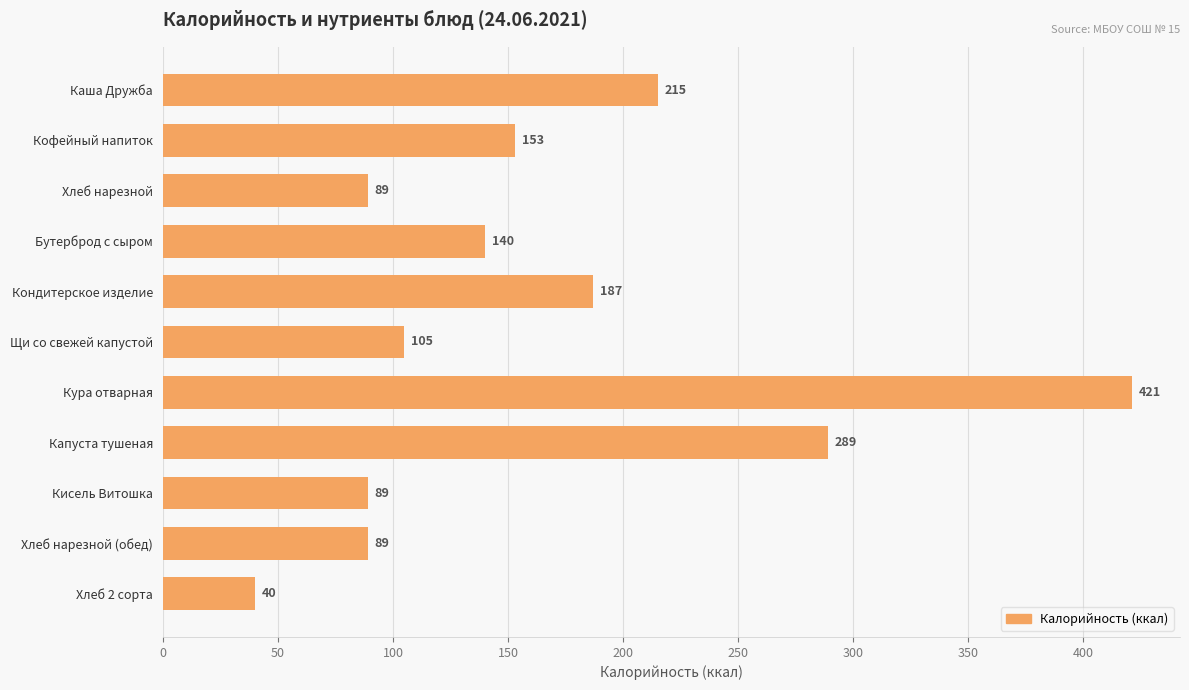

What is the label of the 6th bar from the top?

Щи со свежей капустой